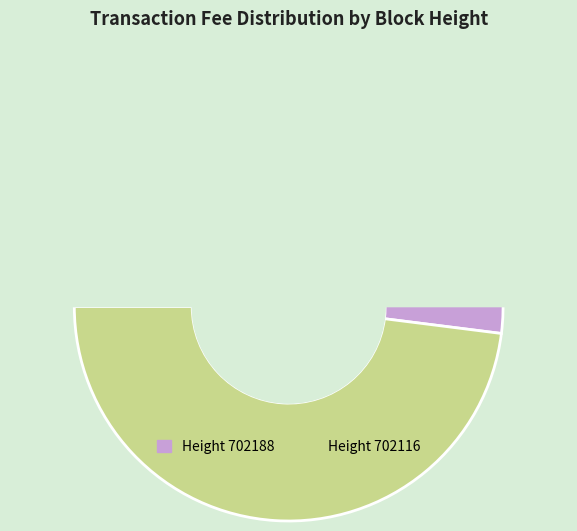

How many slices are in this pie chart?

2